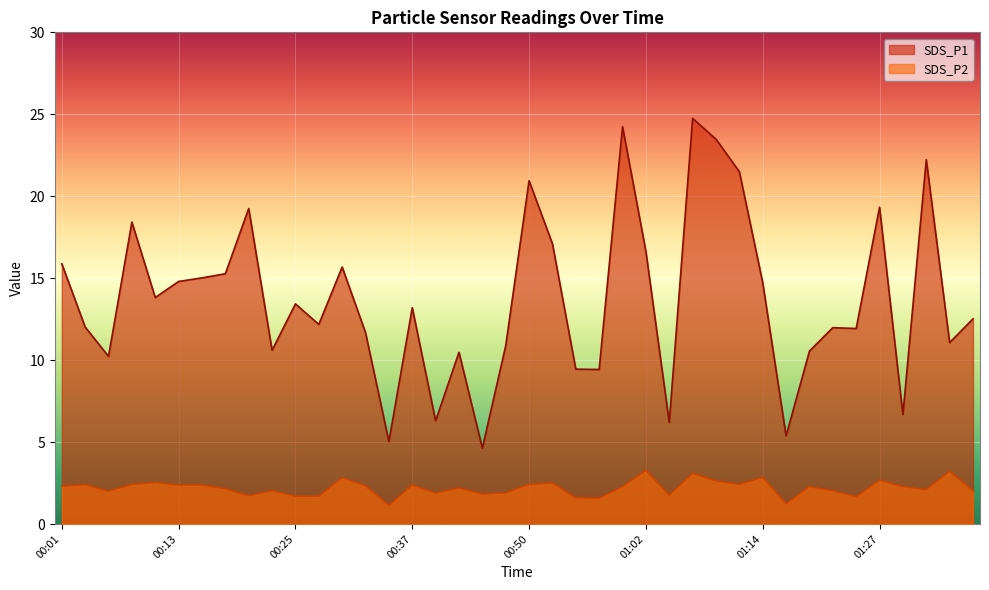

In SDS_P2, how many points are lower than both neighbors (excluding endpoints)?

11